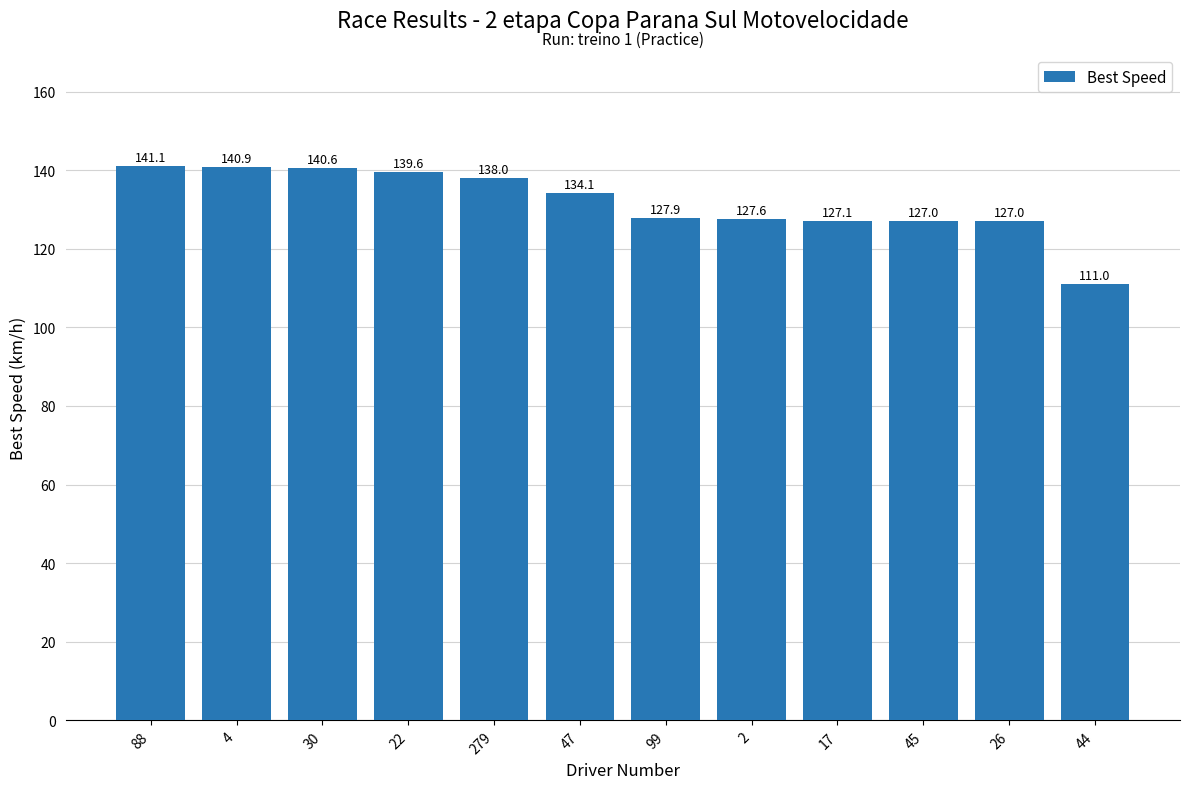

What is the label of the 9th bar from the left?

17